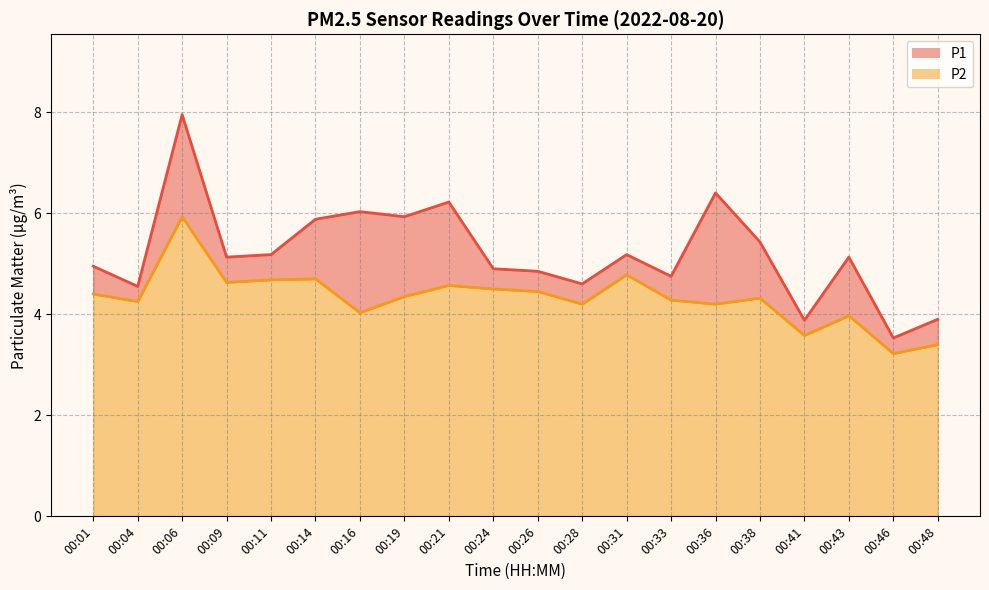

How many data points in P1 are less than 5?

9